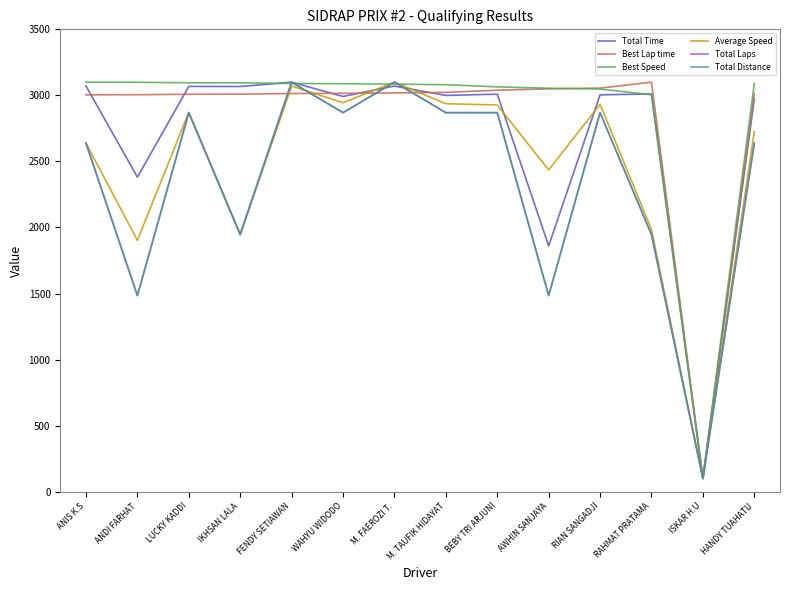

What position from the left is ANDI FARHAT?

2